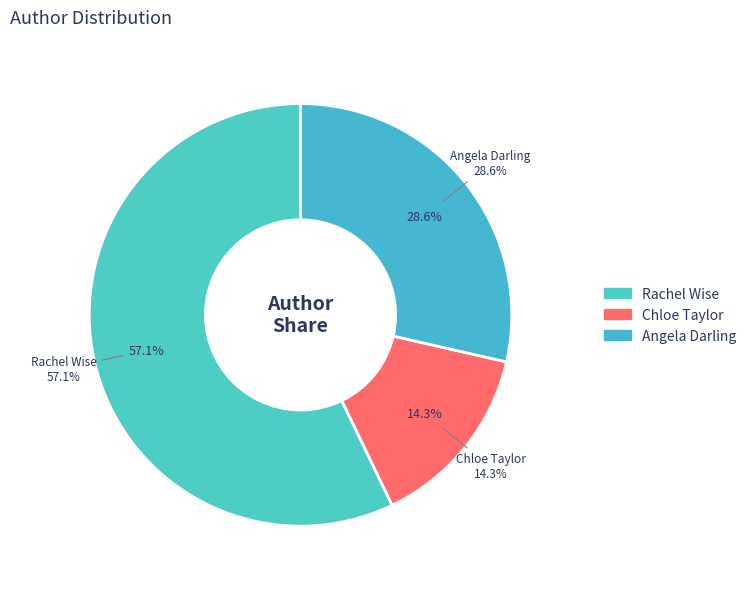

The Chloe Taylor (408226711) slice represents 14% of the pie. True or false?

True